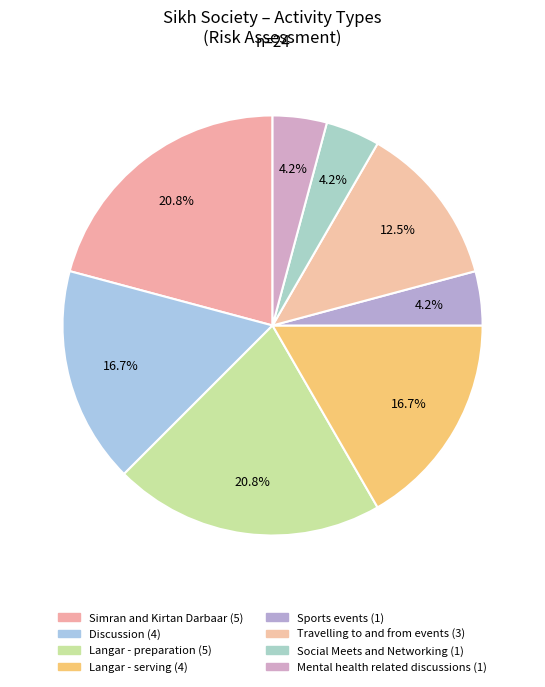

Is Discussion the majority of the pie?

No